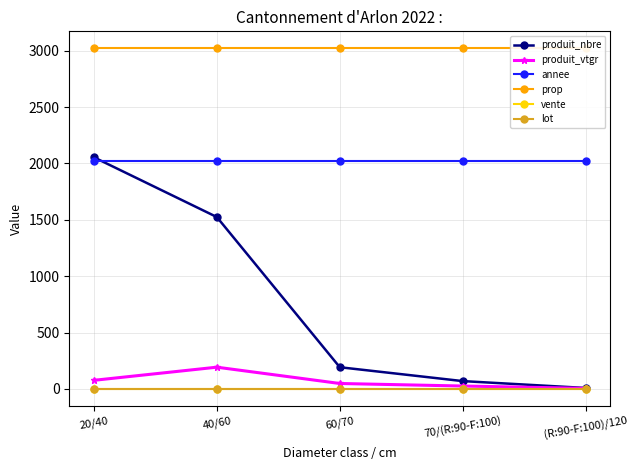

Reading left to right, what are all the values shown in this chart?

produit_nbre: 2055.0	1525.0	193.0	70.0	9.0
produit_vtgr: 76.9	193.5	48.8	26.3	5.5
annee: 2022.0	2022.0	2022.0	2022.0	2022.0
prop: 3021.0	3021.0	3021.0	3021.0	3021.0
vente: 1.0	1.0	1.0	1.0	1.0
lot: 3.0	3.0	3.0	3.0	3.0